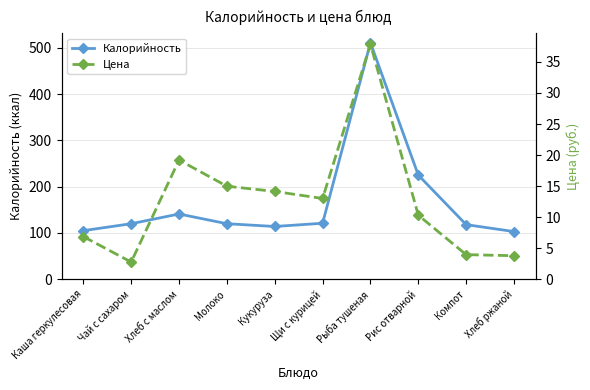

Reading left to right, transcribe all the data shown in this chart.

Калорийность: 105.0	120.0	141.0	120.0	114.0	121.0	511.0	225.0	118.0	103.0
Цена: 6.9	2.8	19.2	15.0	14.1	13.0	37.9	10.3	4.0	3.8